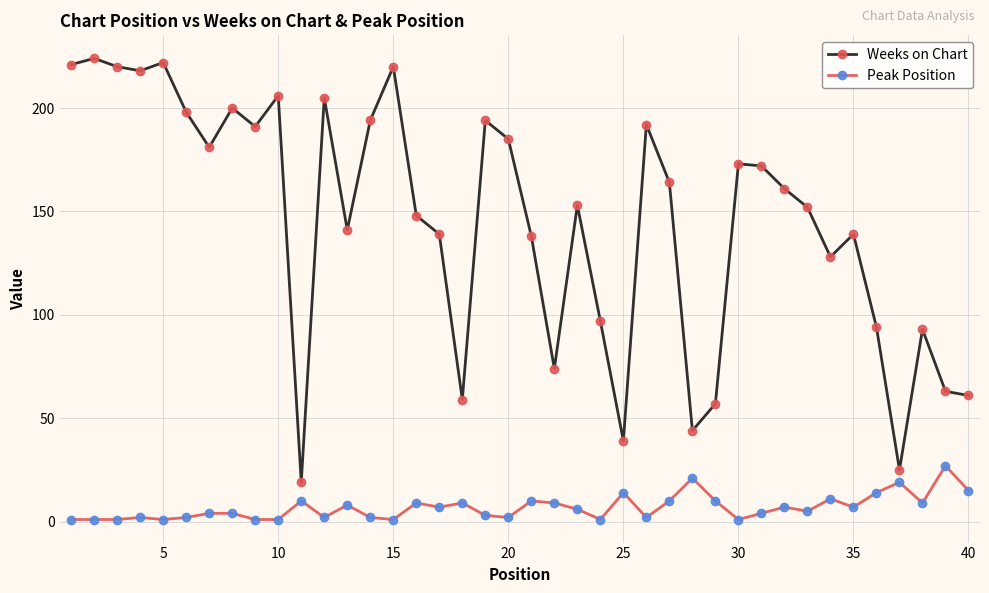

List the series in order of their overall mean, highest first.

Weeks on Chart, Peak Position